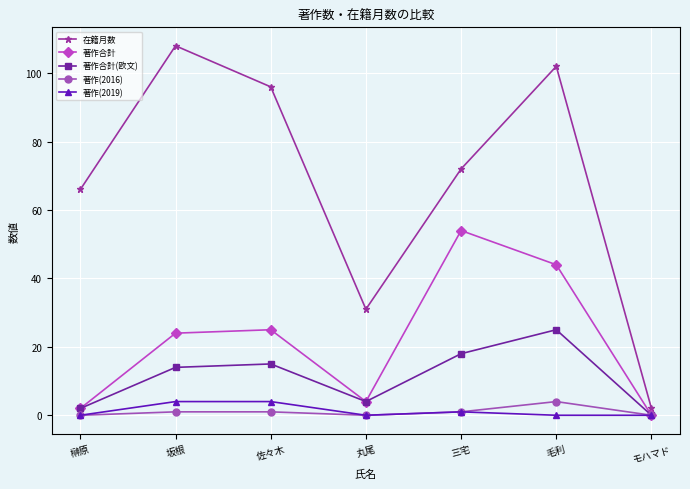

How many data points in 著作合計(欧文) are less than 14?

3